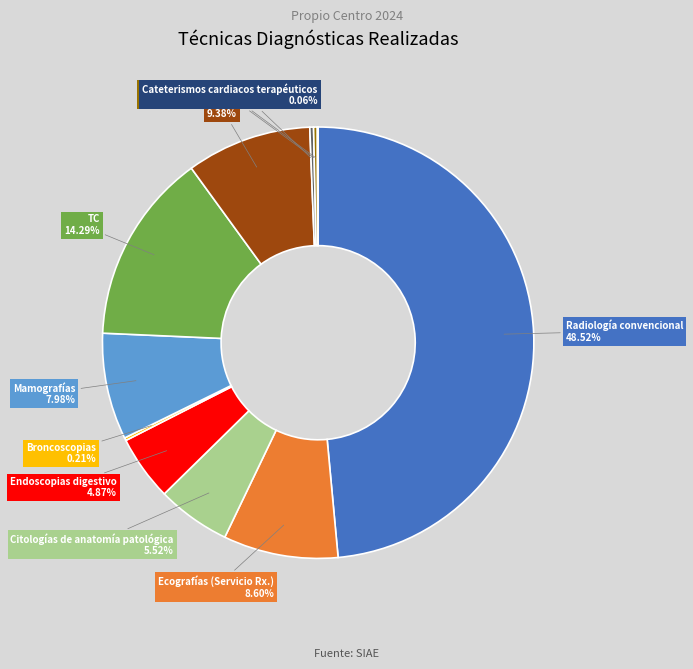

Which category has the biggest portion of the pie?

Radiología convencional